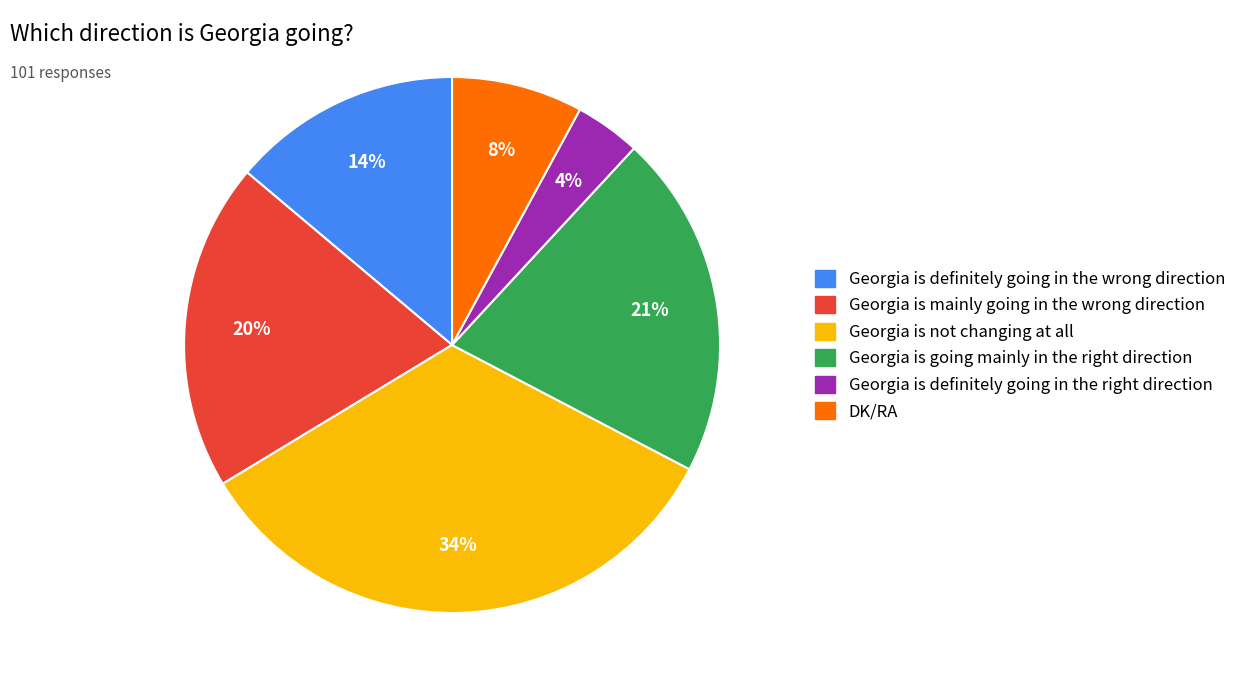

To the nearest percent, what portion does Georgia is mainly going in the wrong direction represent?

20%